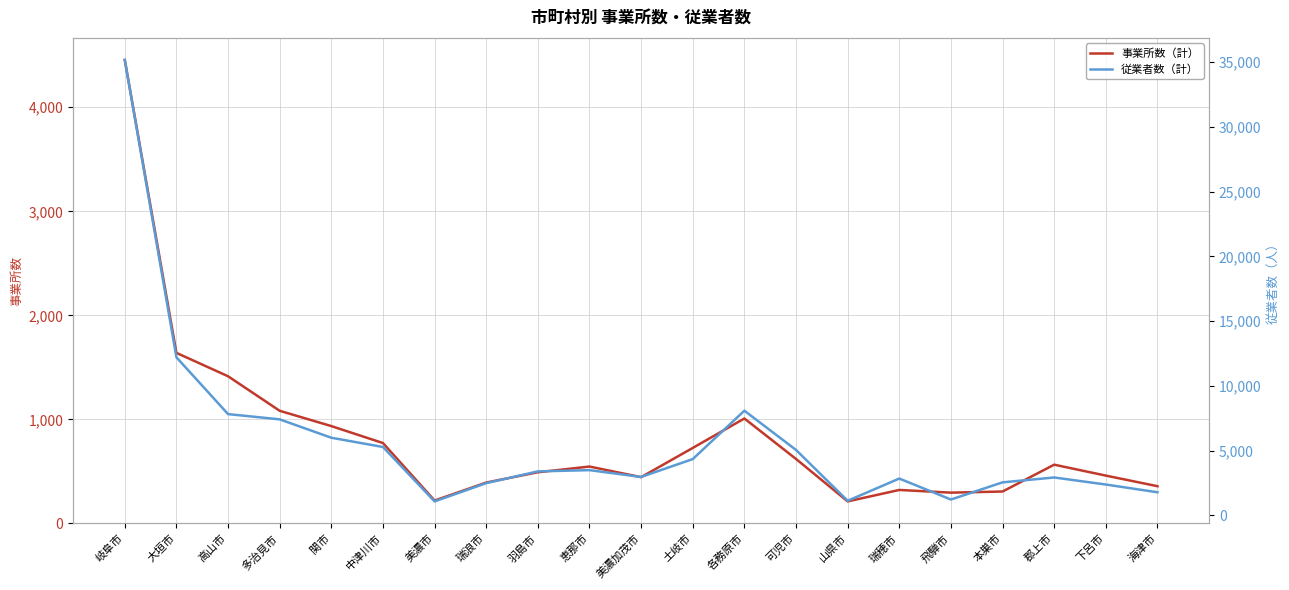

What is the minimum value for 従業者数（計）?

1079